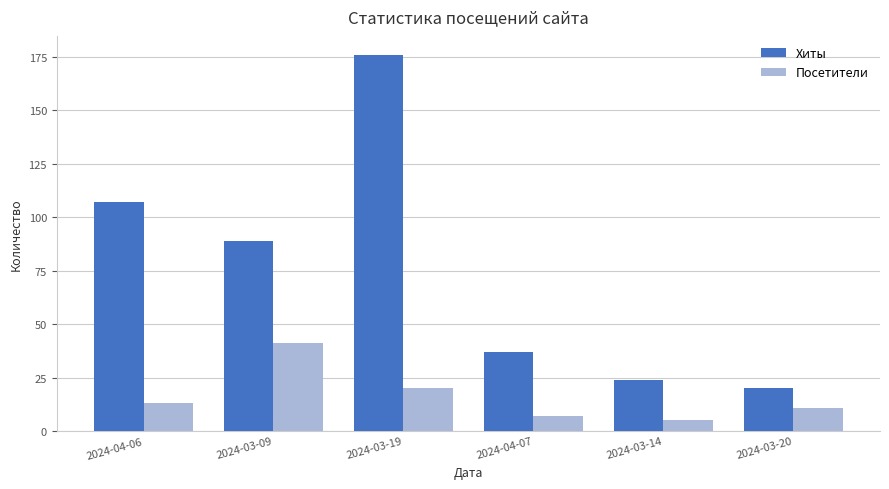

What is the label of the 2nd bar from the left?

2024-03-09